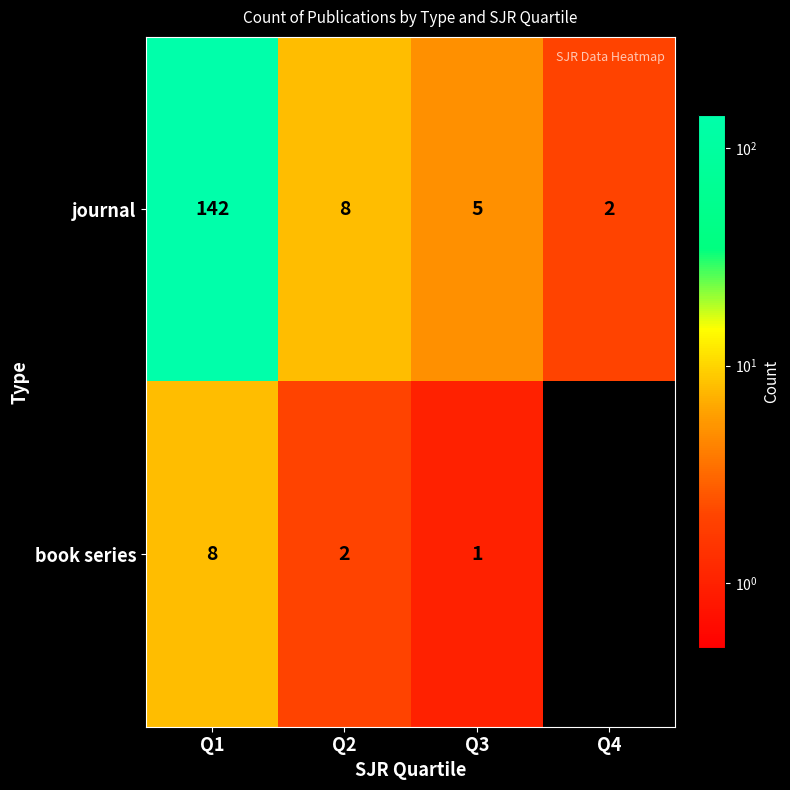

Rank the series at Q2 from lowest to highest value.

book series, journal